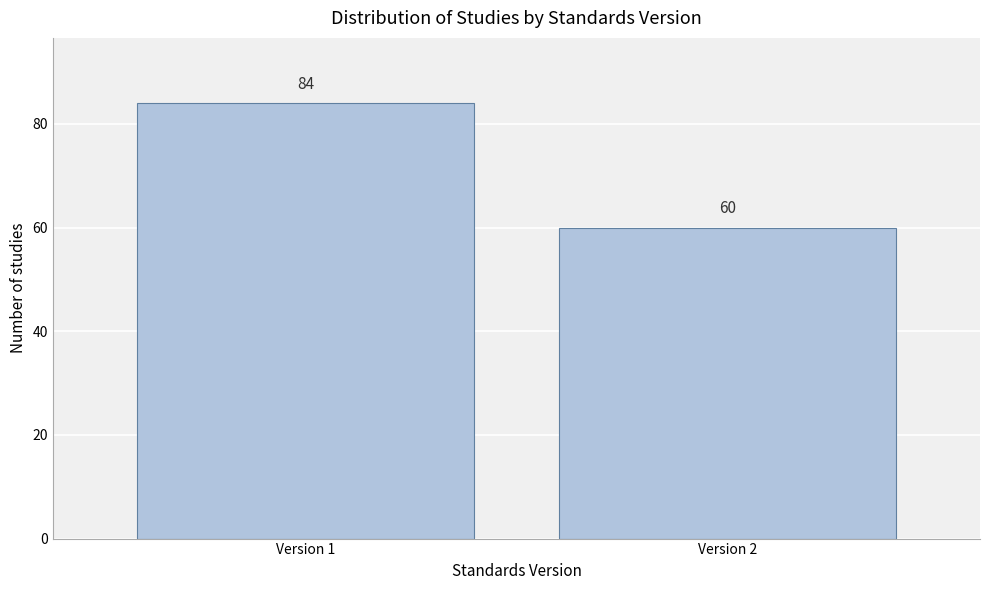

Reading right to left, list all the values displayed in this chart.

Version 2=60	Version 1=84